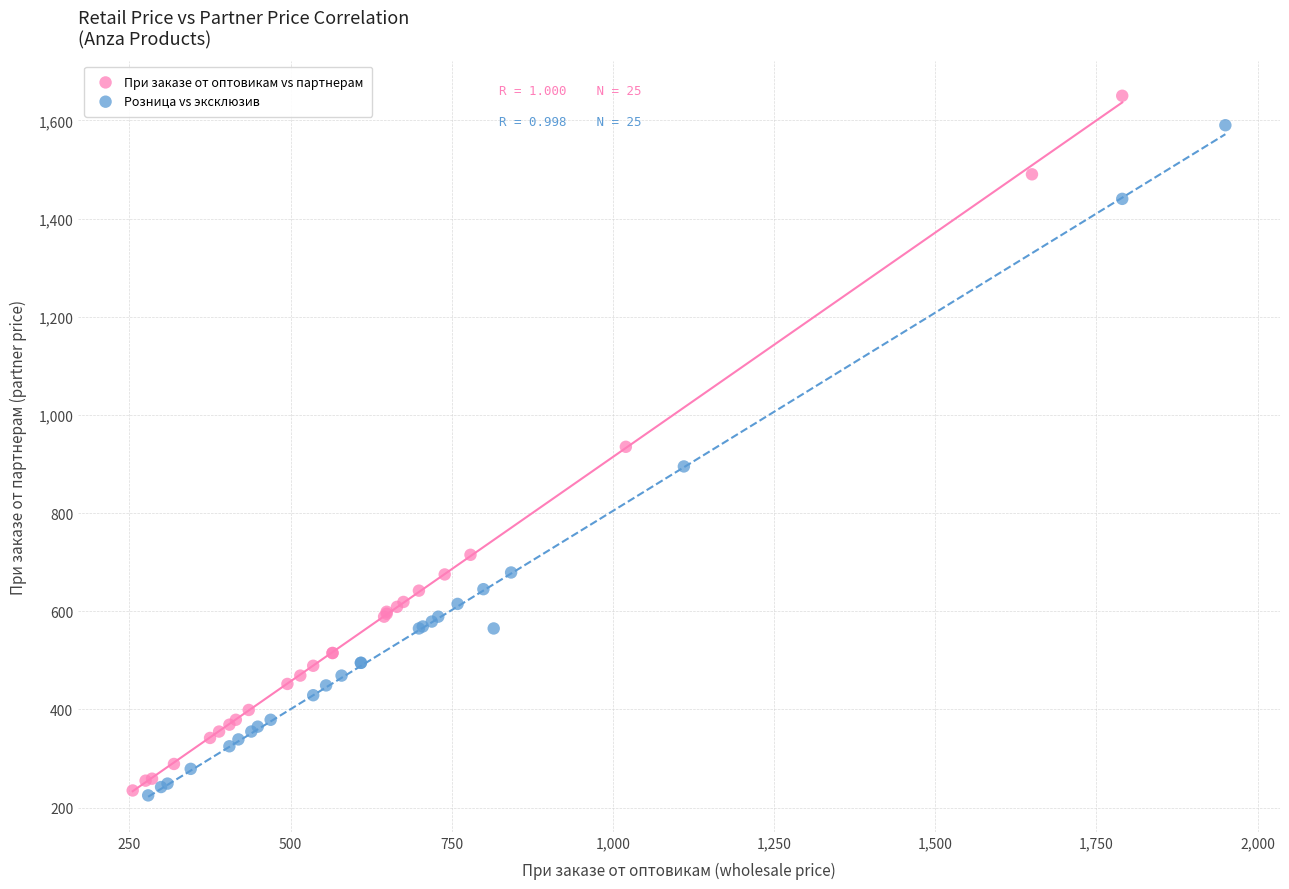

Which series has the widest spread of Y values?

При заказе от оптовикам vs партнерам